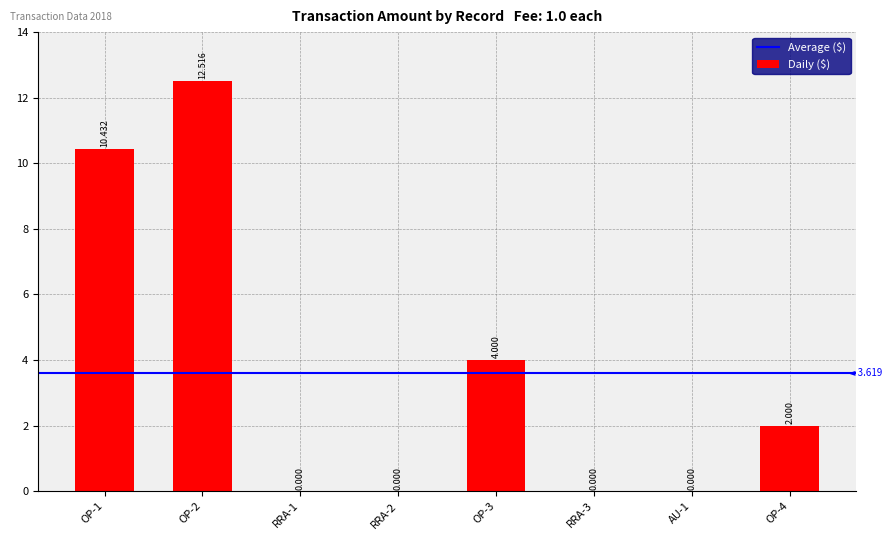

How many positive values are there?

4